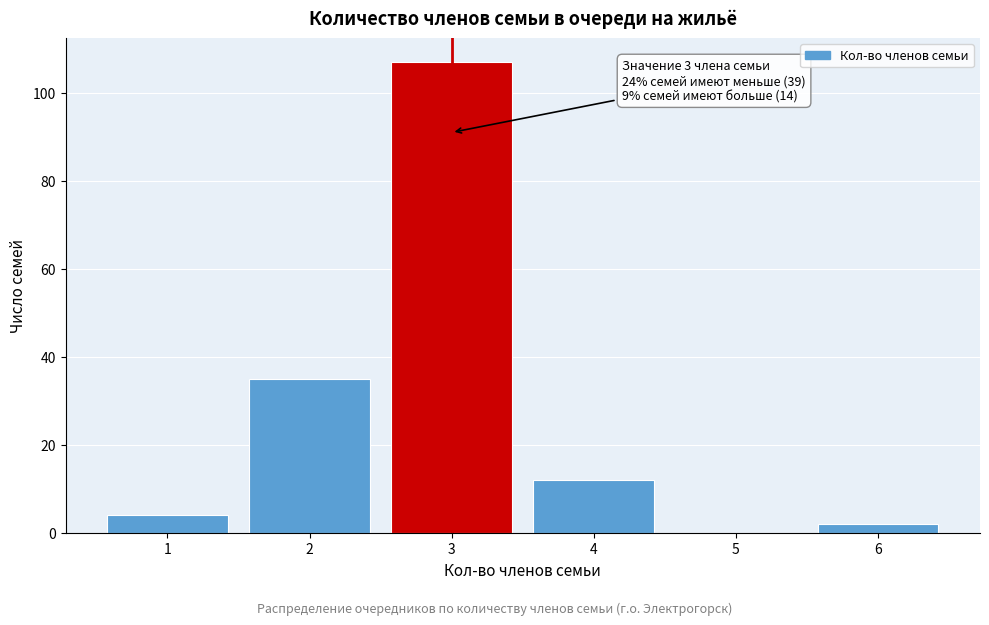

Reading left to right, what are all the values shown in this chart?

1=4	2=35	3=107	4=12	5=0	6=2